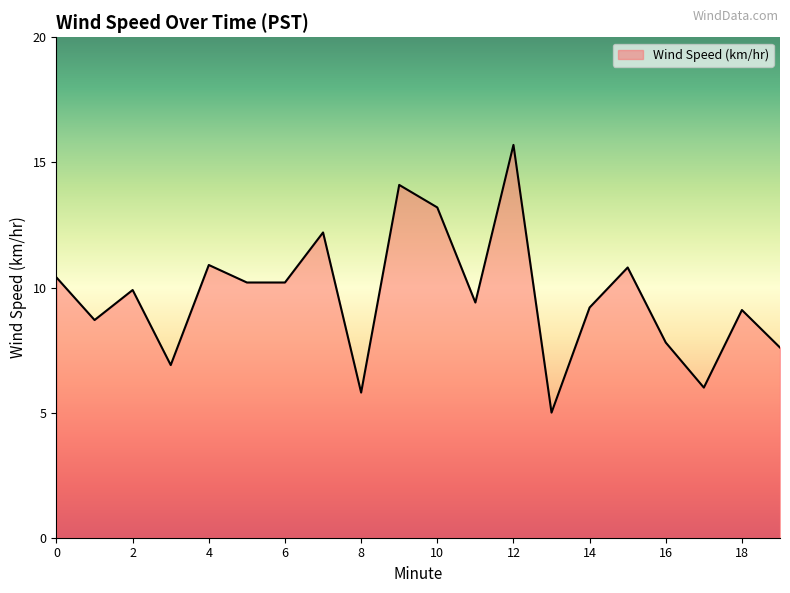

What is the greatest value displayed?

15.7